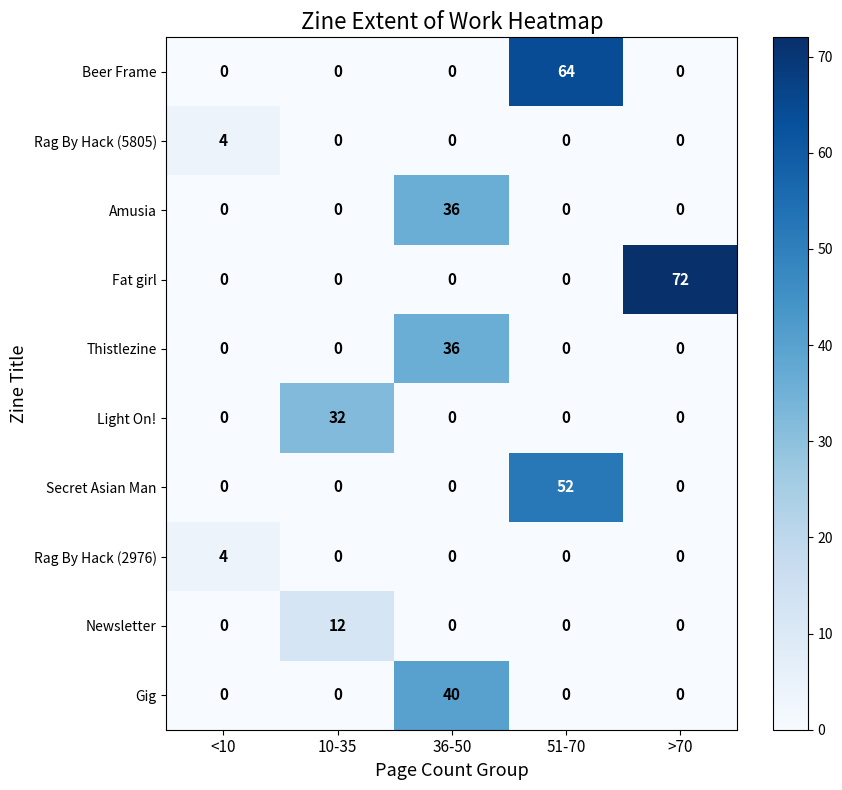

Which series has the largest total across all categories?

Fat girl